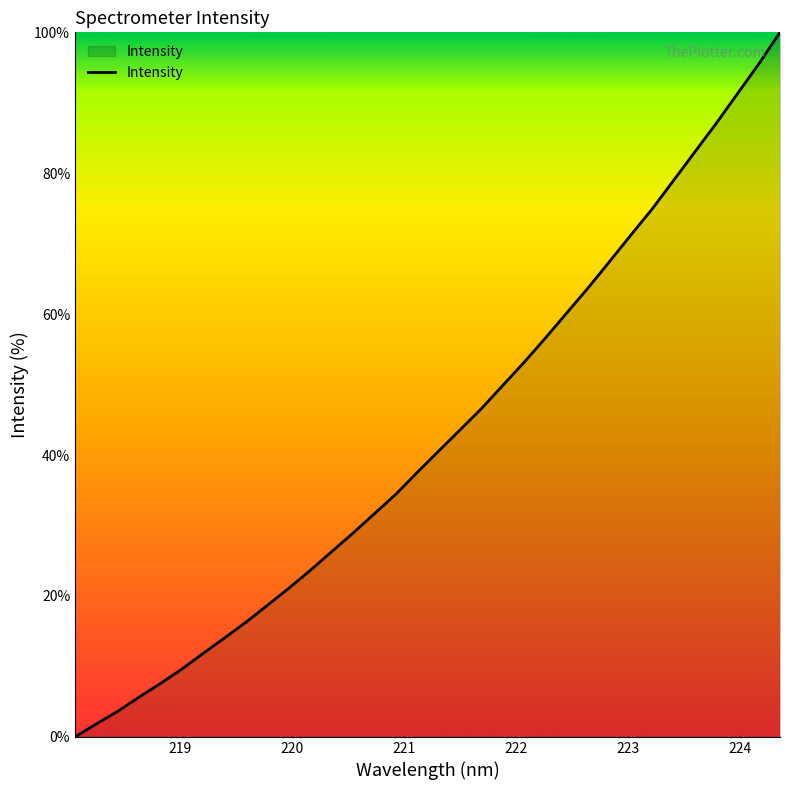

What is the greatest value displayed?

100.0